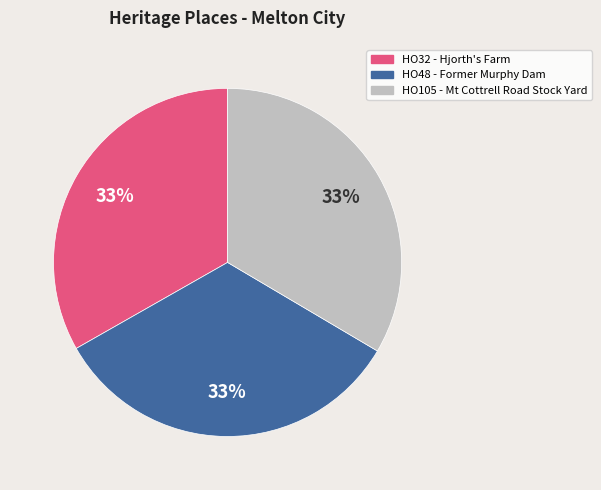

Approximately how many times larger is the value at HO48 - Former Murphy Dam compared to HO32 - Hjorth's Farm?

1.0